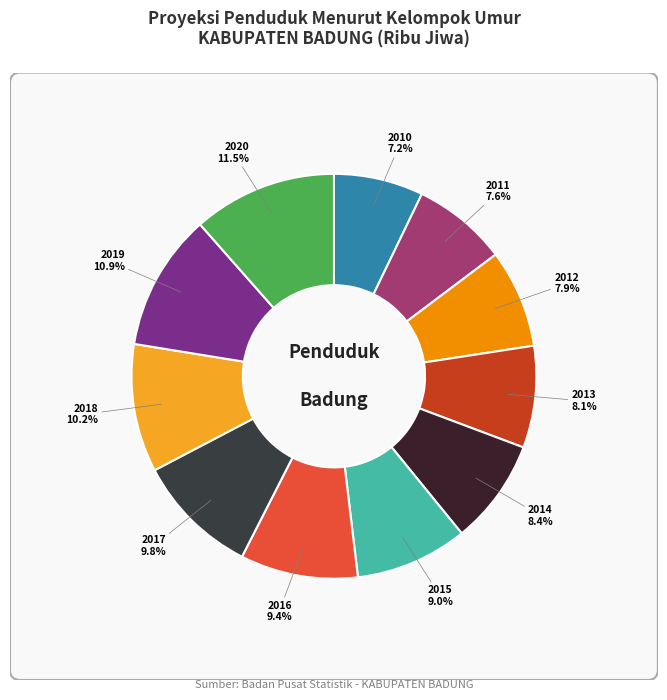

Does any single category account for the majority?

No